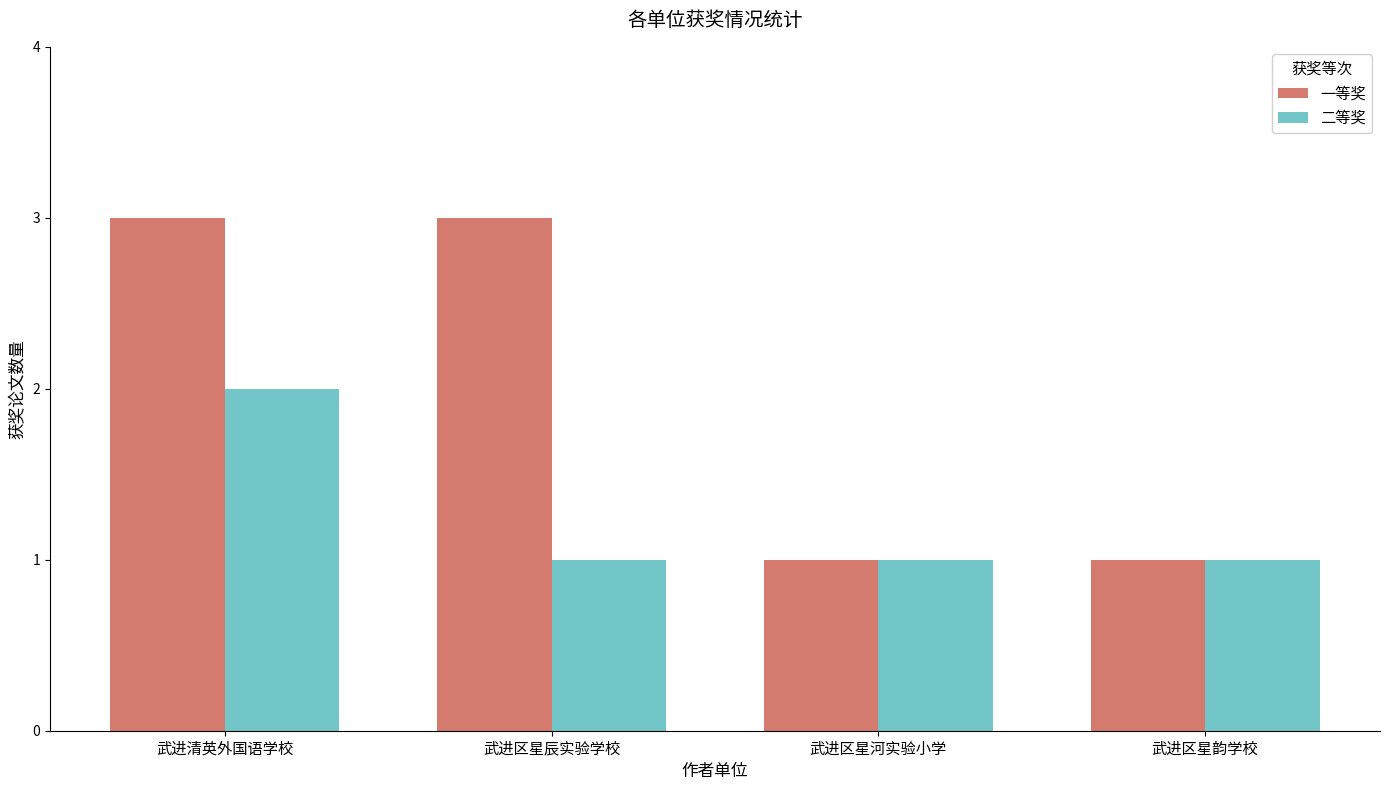

List the series in order of their peak value, lowest first.

二等奖, 一等奖